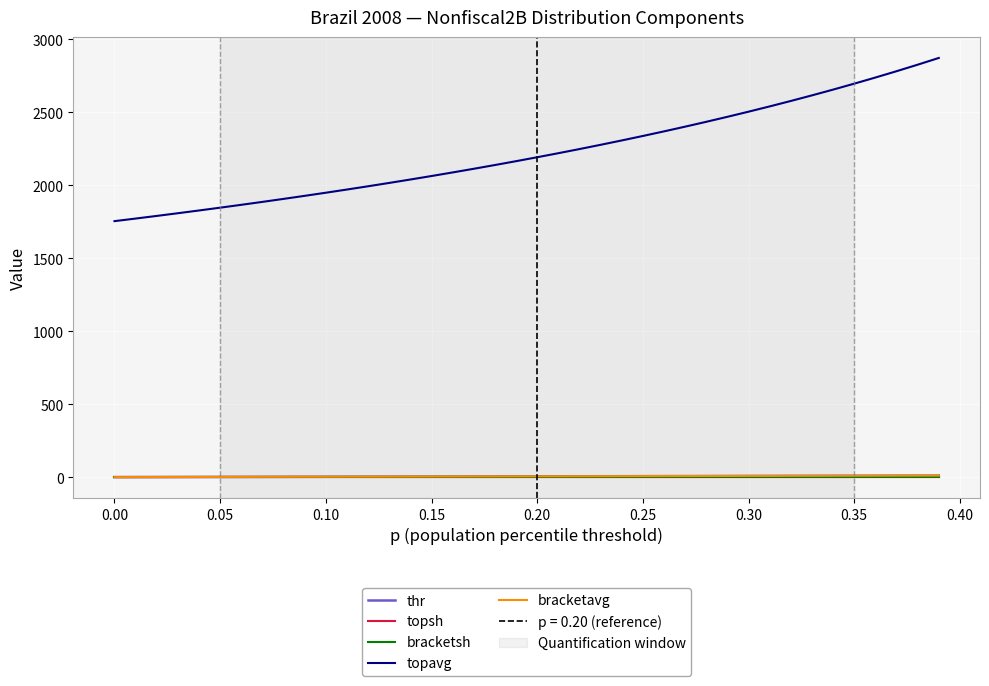

Reading left to right, transcribe all the data shown in this chart.

thr: 0.0	0.3	0.5	0.8	1.1	1.4	1.6	1.9	2.2	2.5	2.7	3.0	3.3	3.6	3.8	4.1	4.4	4.7	4.9	5.2	5.5	5.8	6.0	6.3	6.6	6.9	7.1	7.4	7.7	8.0	8.2	8.5	8.8	9.0	9.3	9.6	9.9	10.1	10.4	10.7
topsh: 1.0	1.0	1.0	1.0	1.0	1.0	1.0	1.0	1.0	1.0	1.0	1.0	1.0	1.0	1.0	1.0	1.0	1.0	1.0	1.0	1.0	1.0	1.0	1.0	1.0	1.0	1.0	1.0	1.0	1.0	1.0	1.0	1.0	1.0	1.0	1.0	1.0	1.0	1.0	1.0
bracketsh: 0.0	0.0	0.0	0.0	0.0	0.0	0.0	0.0	0.0	0.0	0.0	0.0	0.0	0.0	0.0	0.0	0.0	0.0	0.0	0.0	0.0	0.0	0.0	0.0	0.0	0.0	0.0	0.0	0.0	0.0	0.0	0.0	0.0	0.0	0.0	0.0	0.0	0.0	0.0	0.0
topavg: 1753.7	1771.4	1789.5	1807.9	1826.7	1845.9	1865.6	1885.6	1906.1	1927.0	1948.4	1970.2	1992.6	2015.5	2038.8	2062.8	2087.3	2112.4	2138.1	2164.4	2191.4	2219.1	2247.5	2276.6	2306.4	2337.1	2368.6	2400.9	2434.2	2468.3	2503.5	2539.6	2576.9	2615.2	2654.7	2695.4	2737.3	2780.6	2825.3	2871.5
bracketavg: 0.1	0.4	0.7	1.0	1.2	1.5	1.8	2.1	2.3	2.6	2.9	3.2	3.4	3.7	4.0	4.3	4.5	4.8	5.1	5.3	5.6	5.9	6.2	6.4	6.7	7.0	7.3	7.5	7.8	8.1	8.4	8.6	8.9	9.2	9.5	9.7	10.0	10.3	10.6	10.8